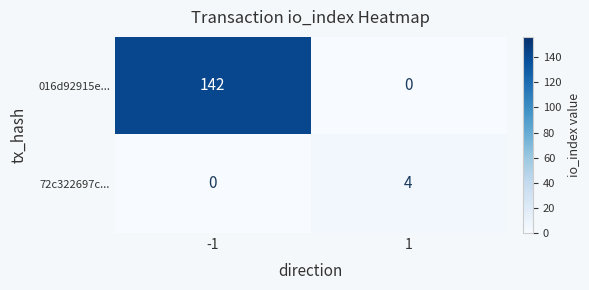

Which series has the largest total across all categories?

016d92915e...